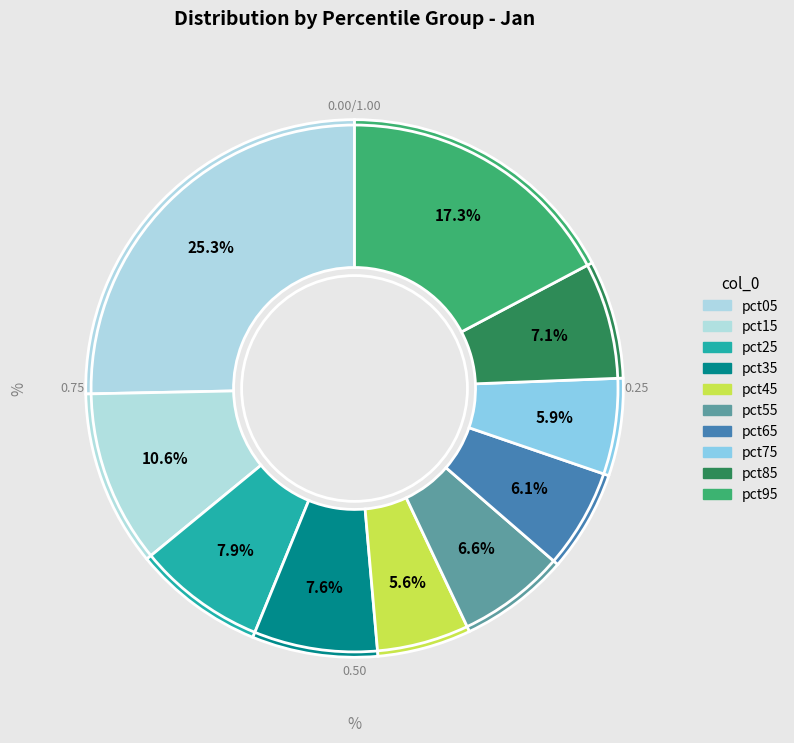

How many segments does this pie chart have?

10